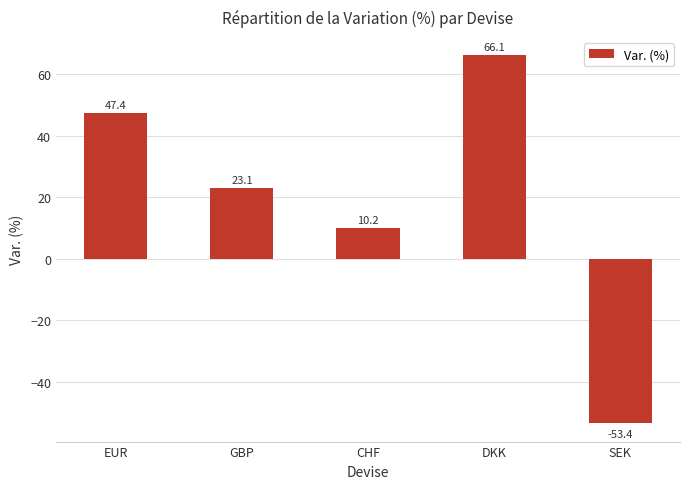

Reading left to right, list all the values displayed in this chart.

47.4	23.1	10.2	66.1	-53.4